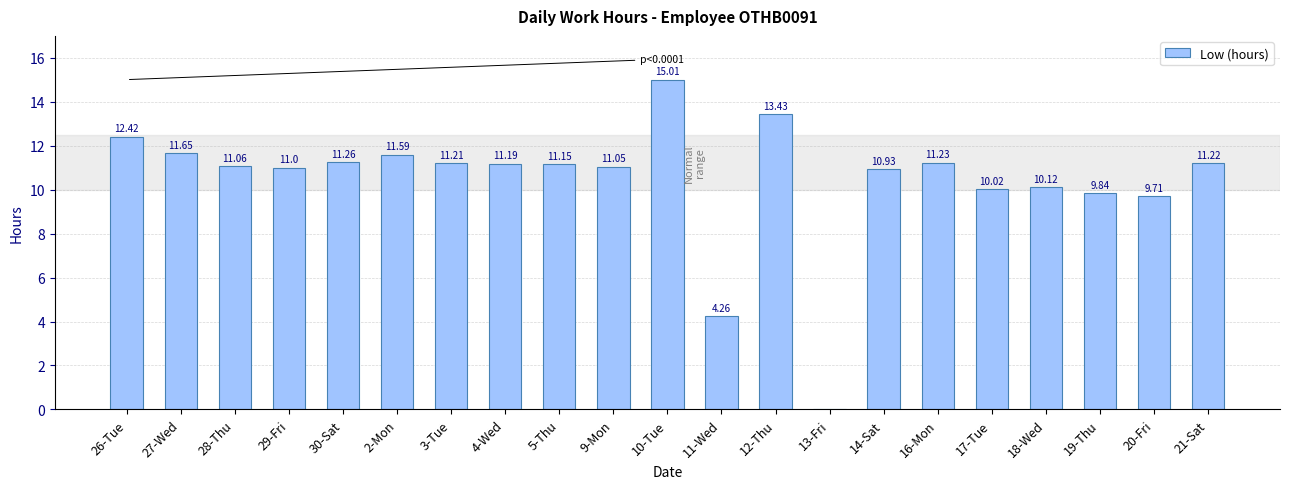

What is the sum of the values at 28-Thu and 13-Fri?

11.1